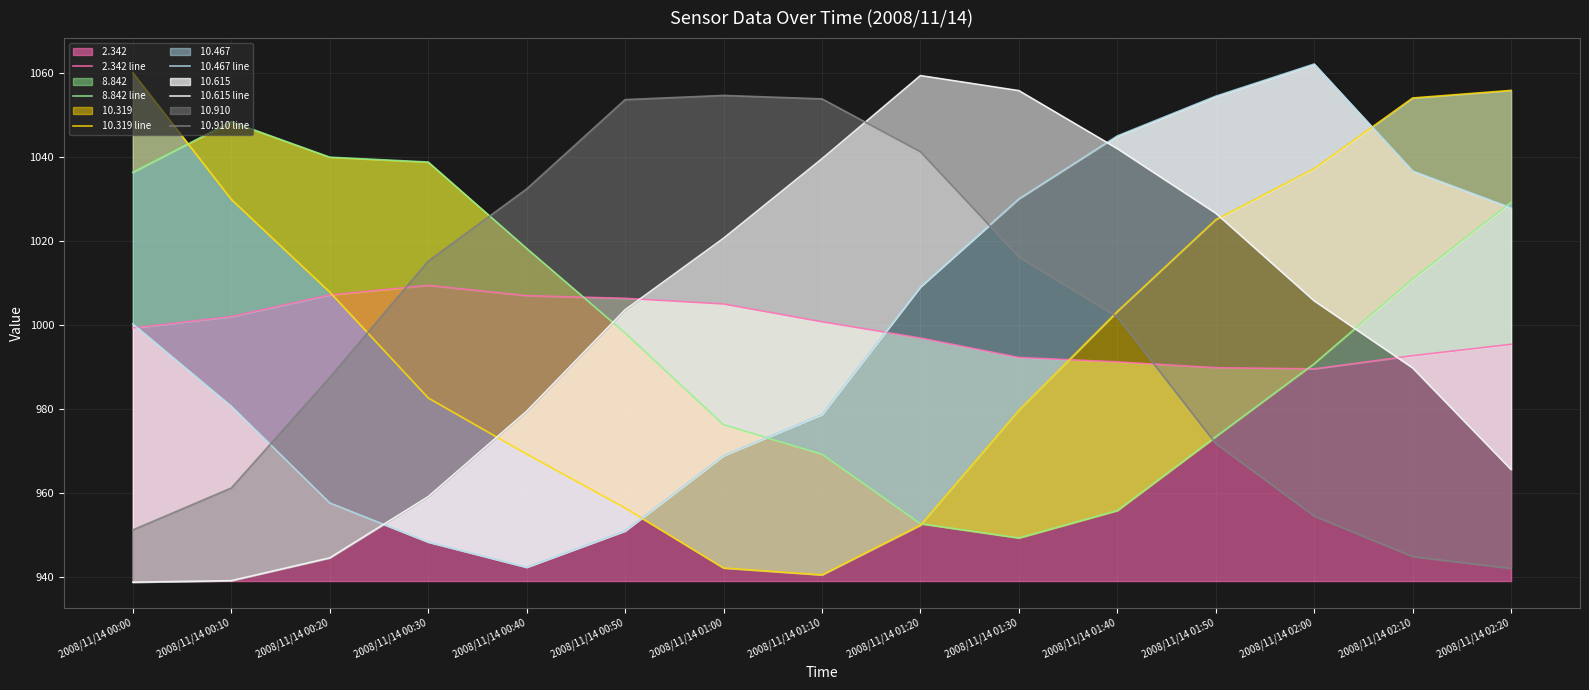

At 2008/11/14 00:50, list the series in order from largest to smallest.

 10.910 line,  2.342 line,  10.615 line,  8.842 line,  10.319 line,  10.467 line